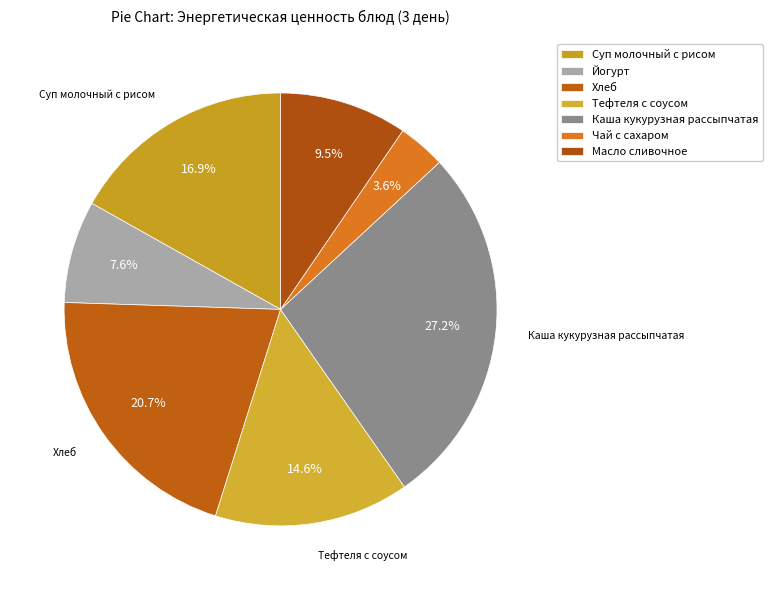

Is there any slice that represents more than half of the pie?

No